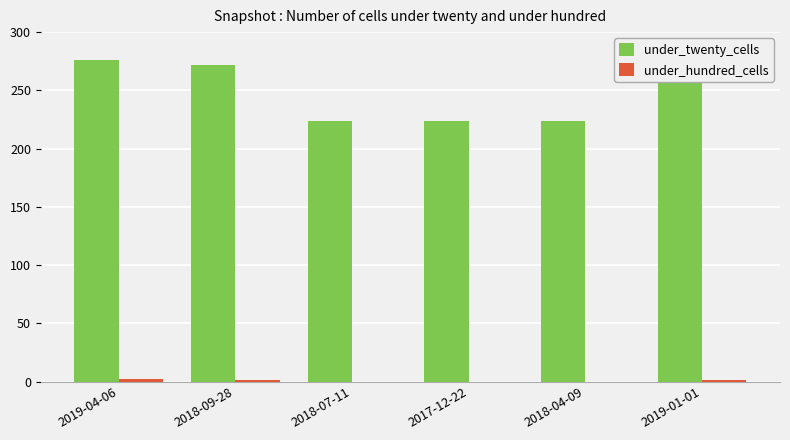

The under_twenty_cells series shows 224 at 2017-12-22. True or false?

True